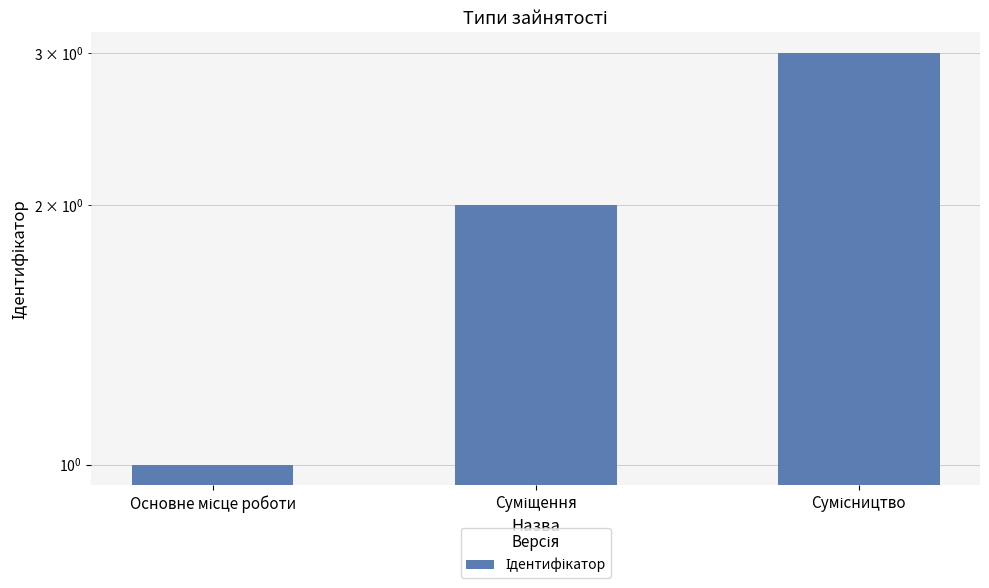

What is the difference between the second highest and minimum values?

1